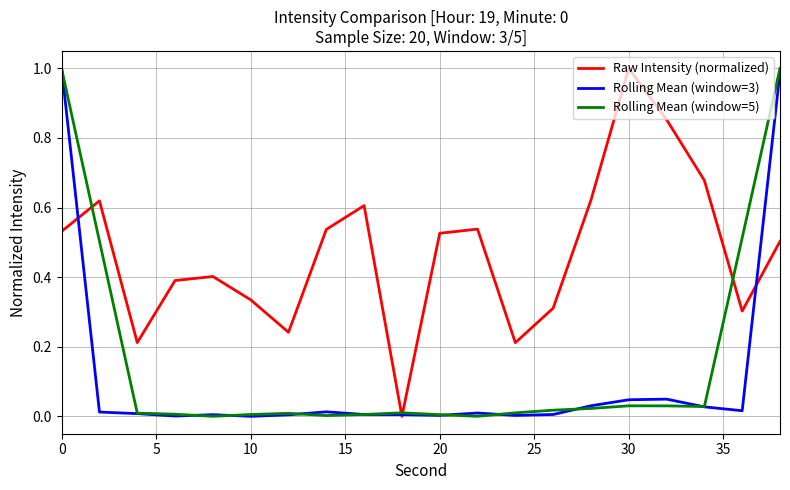

How many lines are shown in the chart?

3